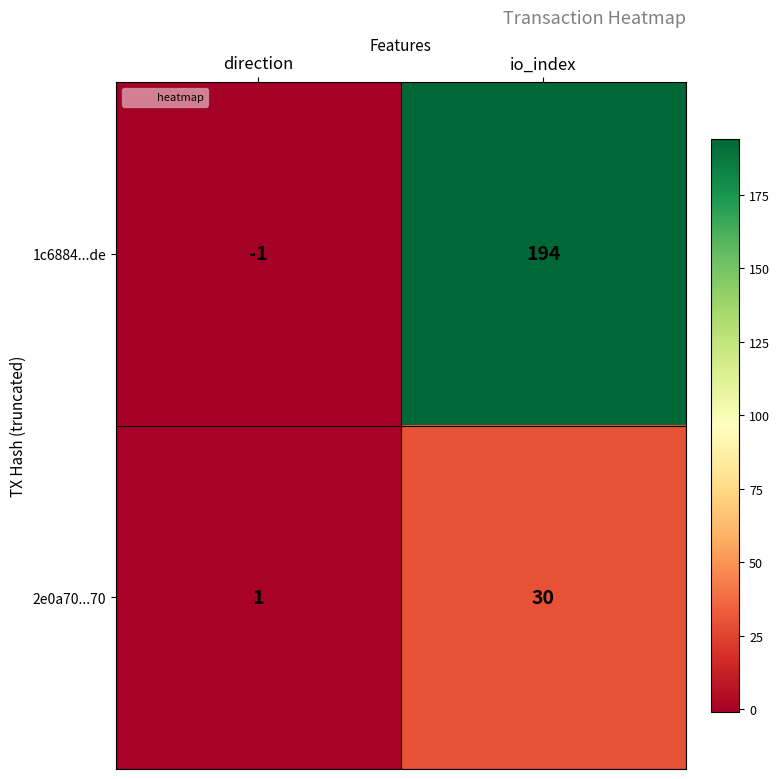

At which category is the sum across all series the highest?

io_index